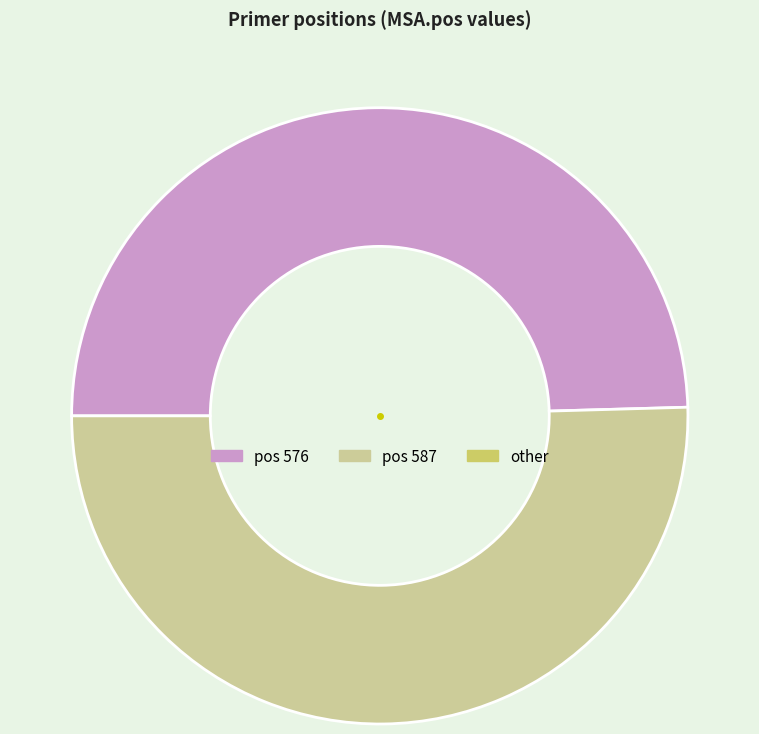

Is there a majority slice in this chart?

Yes